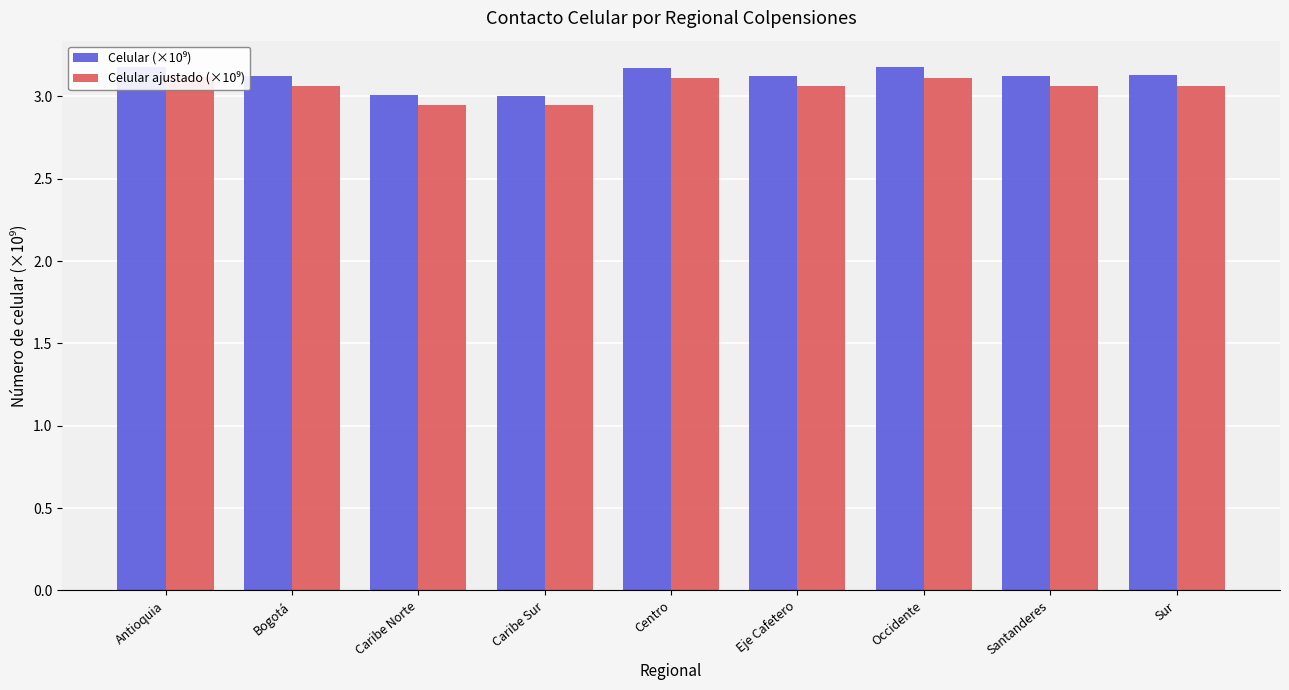

What is the sum of all Celular ajustado (×10⁹) values?

27.5